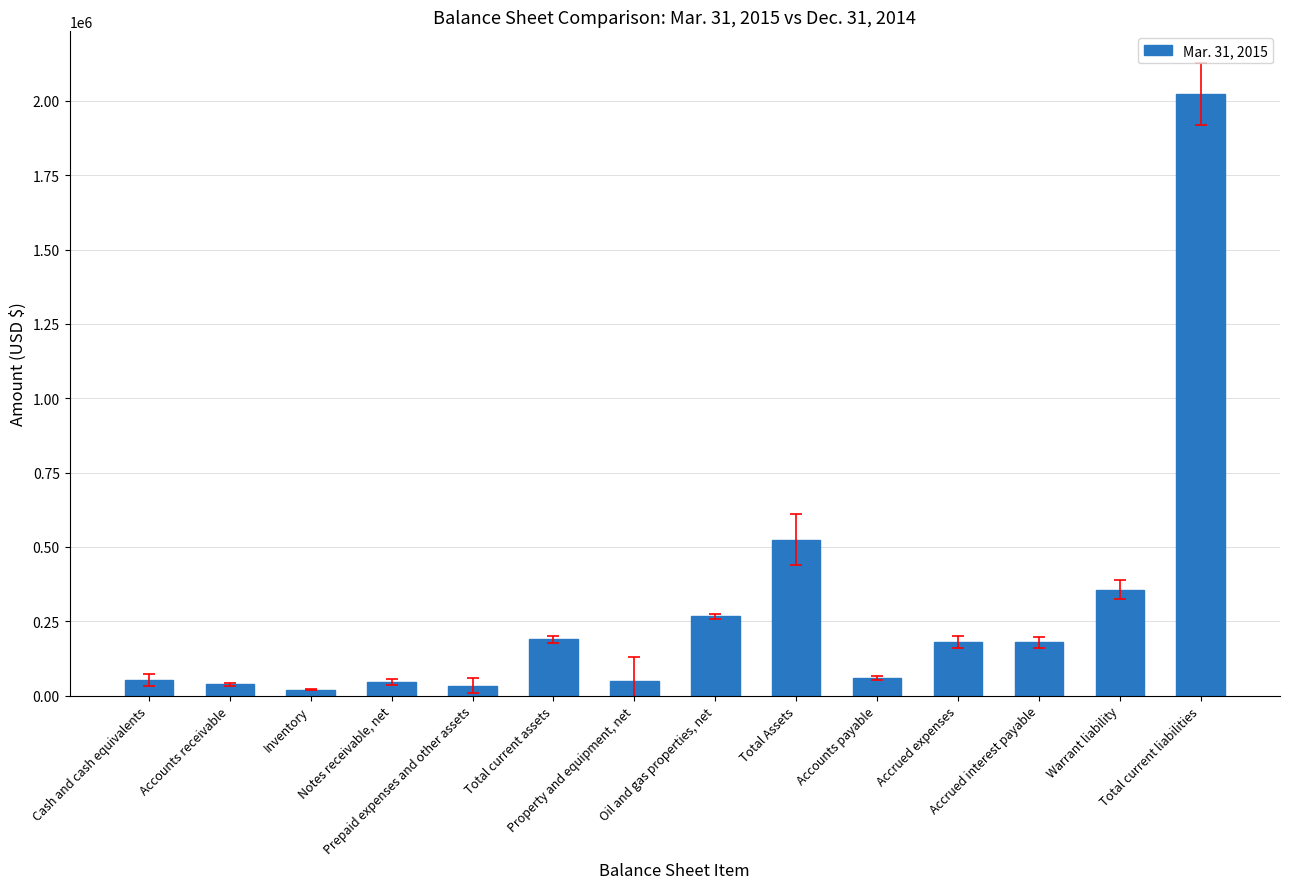

Is it true that the value at Total current liabilities is 1056316?

False